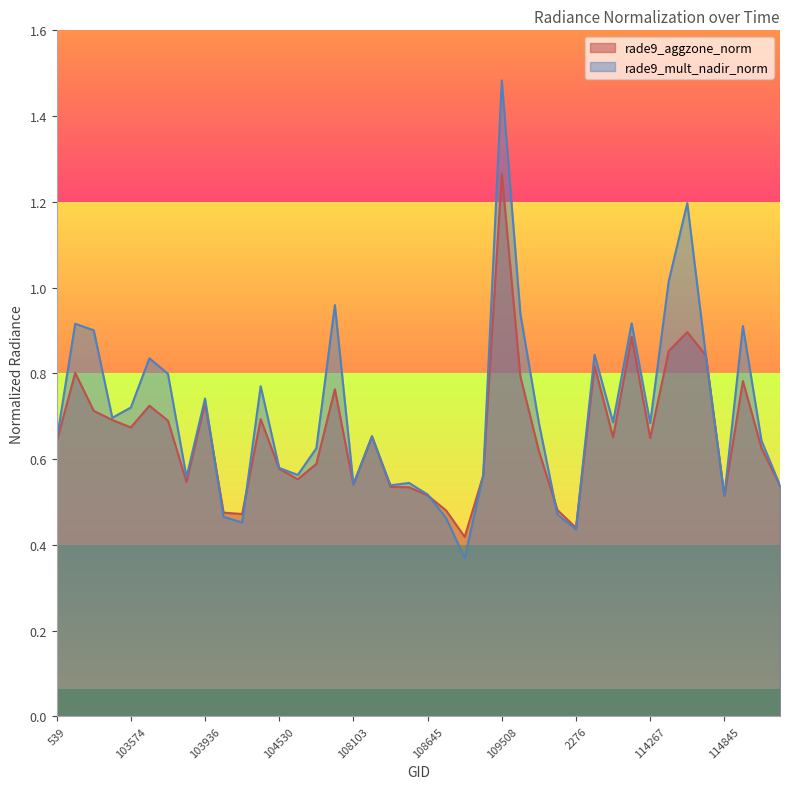

What is the difference between the maximum and minimum values in the rade9_aggzone_norm series?

0.8